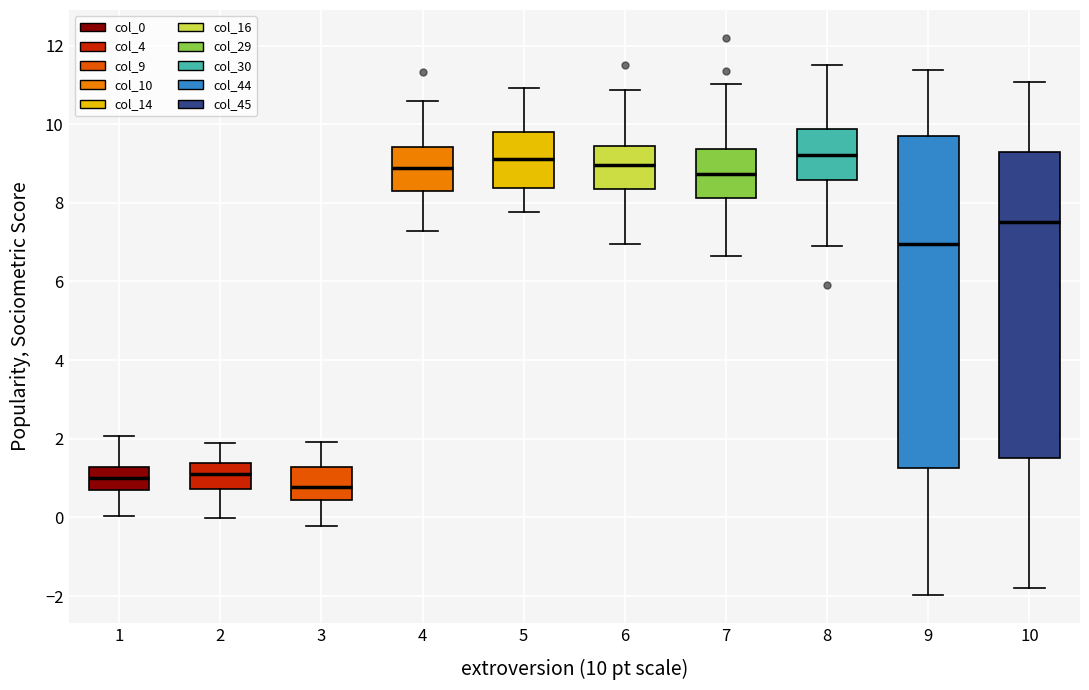

Which box is the tallest, from its lower edge to its upper edge?

9